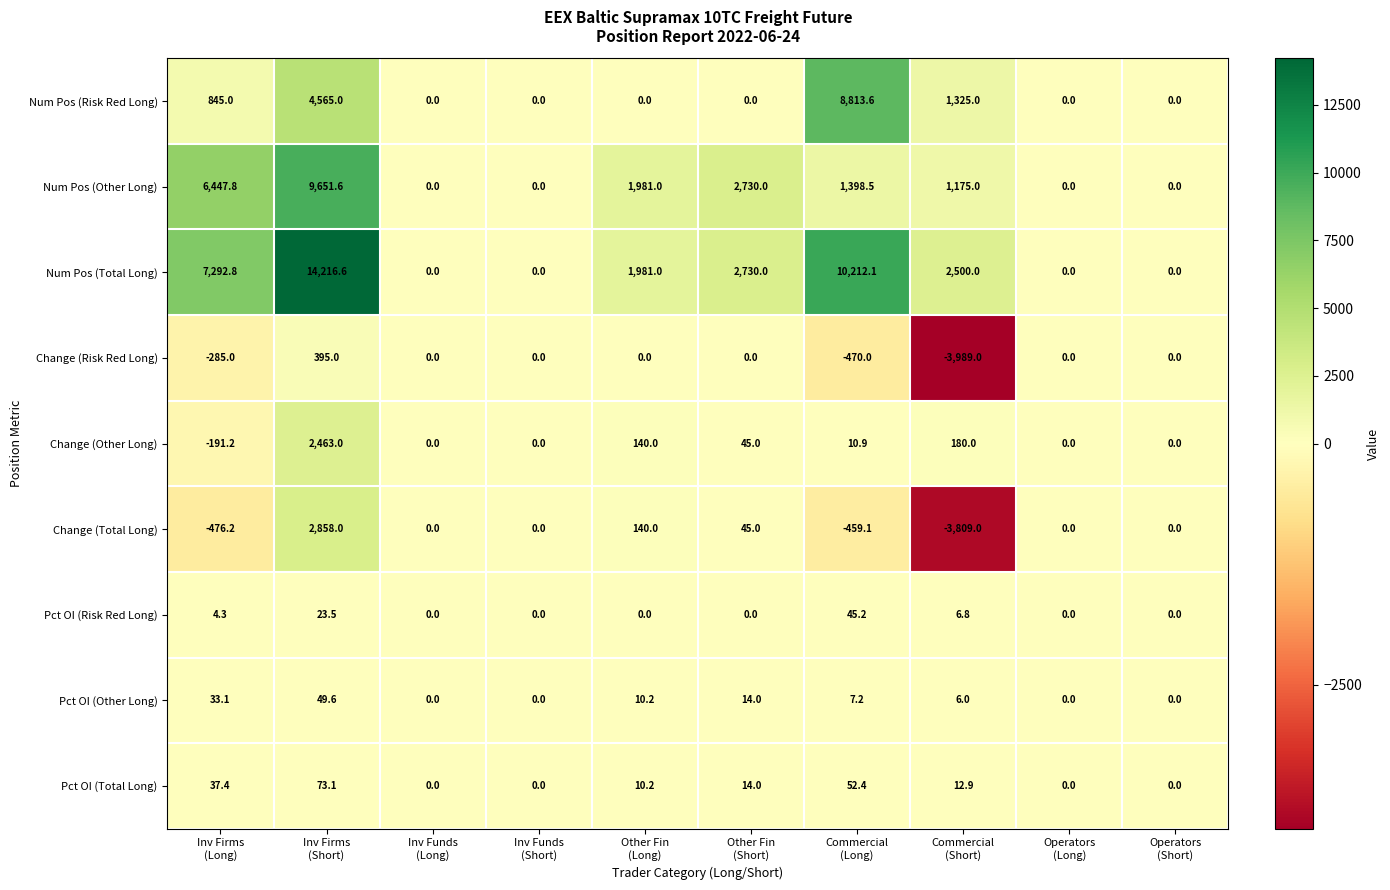

What is the difference between the highest and lowest values at Commercial
(Long)?

10682.1